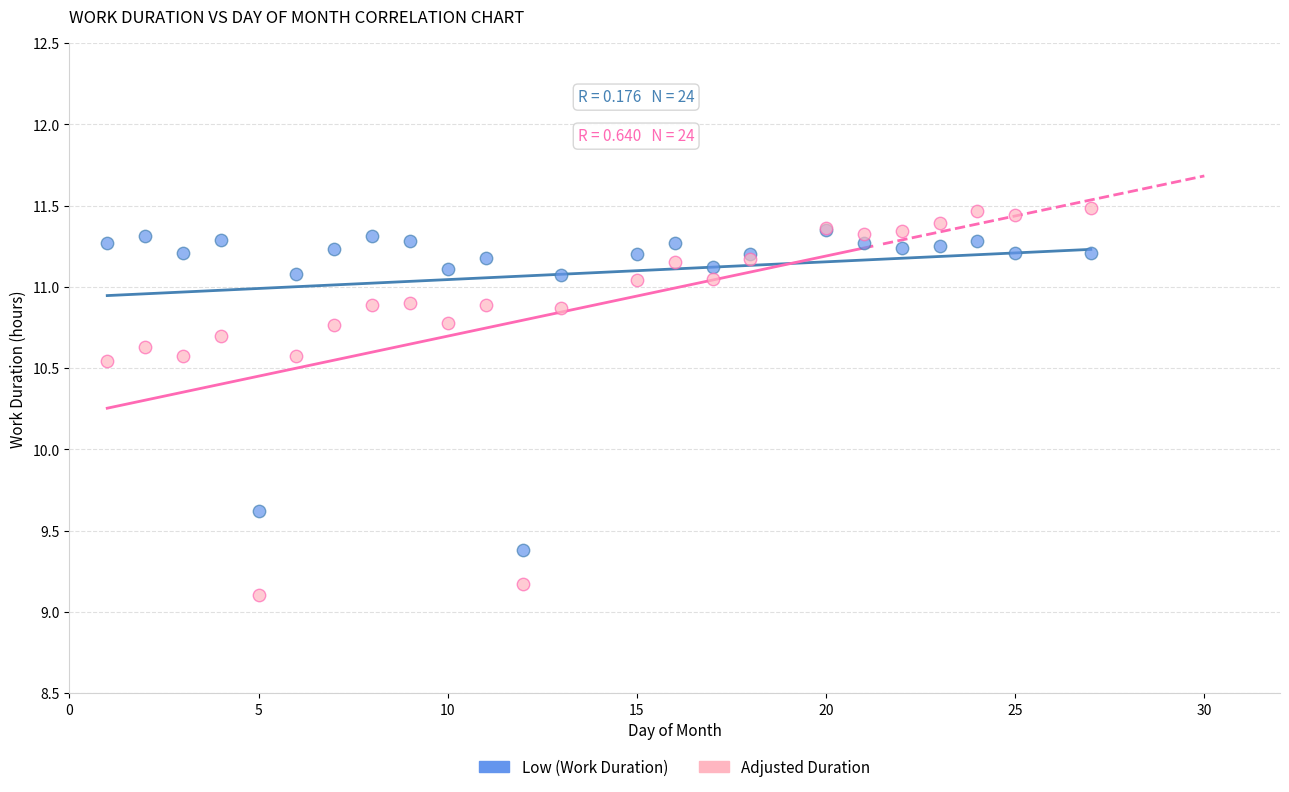

What are all the series names shown in the legend?

Low (Work Duration), Adjusted Duration